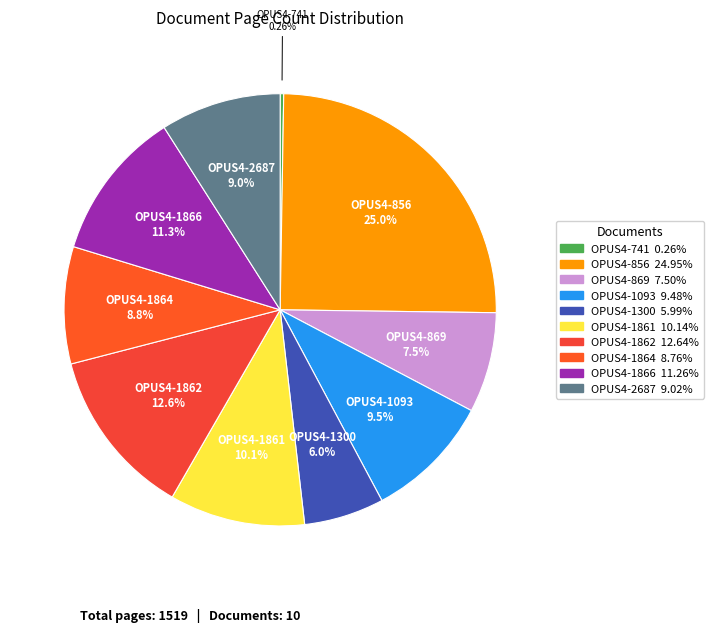

Is there a majority slice in this chart?

No